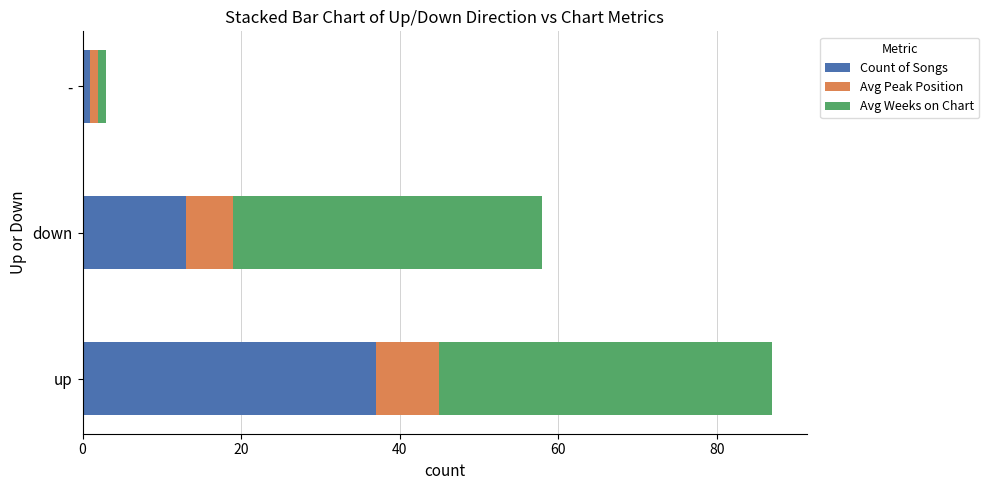

What is the highest value of the Count of Songs series?

37